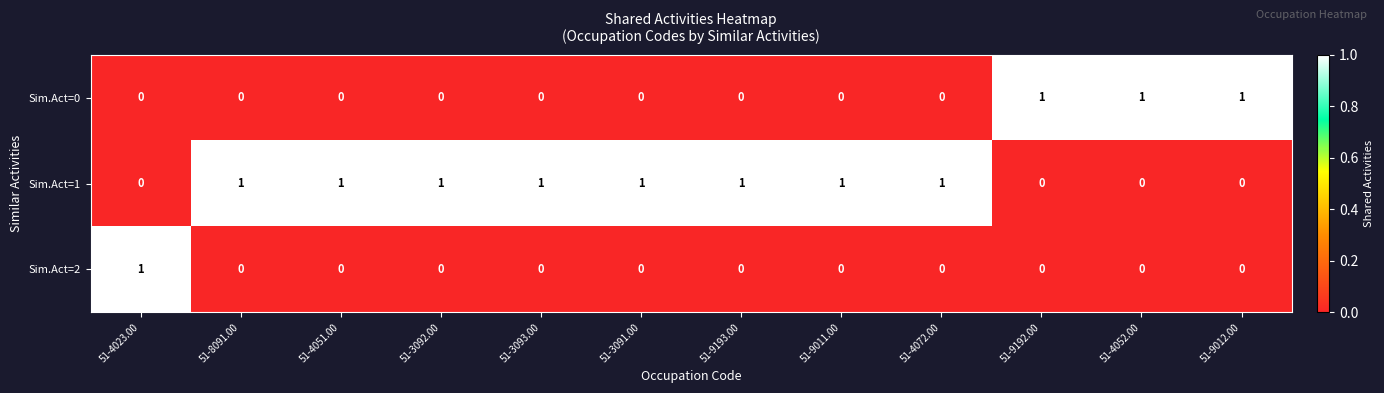

Count the number of categories in the chart.

12